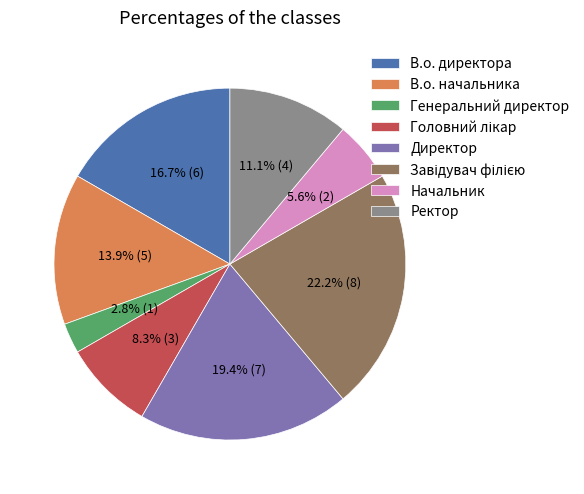

What percentage is the В.о. начальника slice, to the nearest percent?

14%